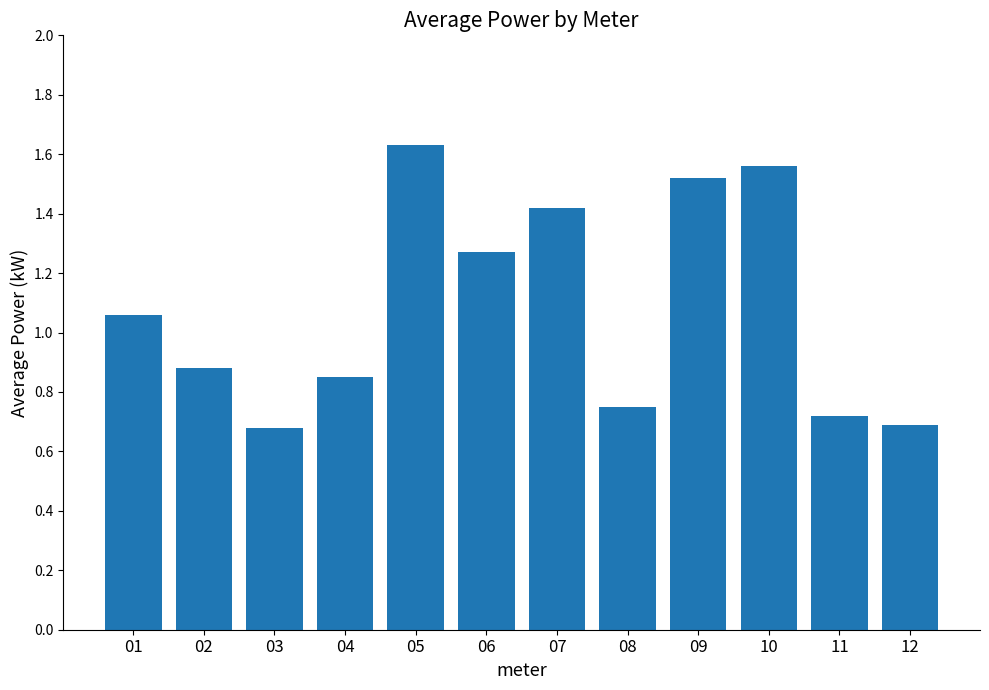

Are the bars grouped side by side (vs. stacked)?

No